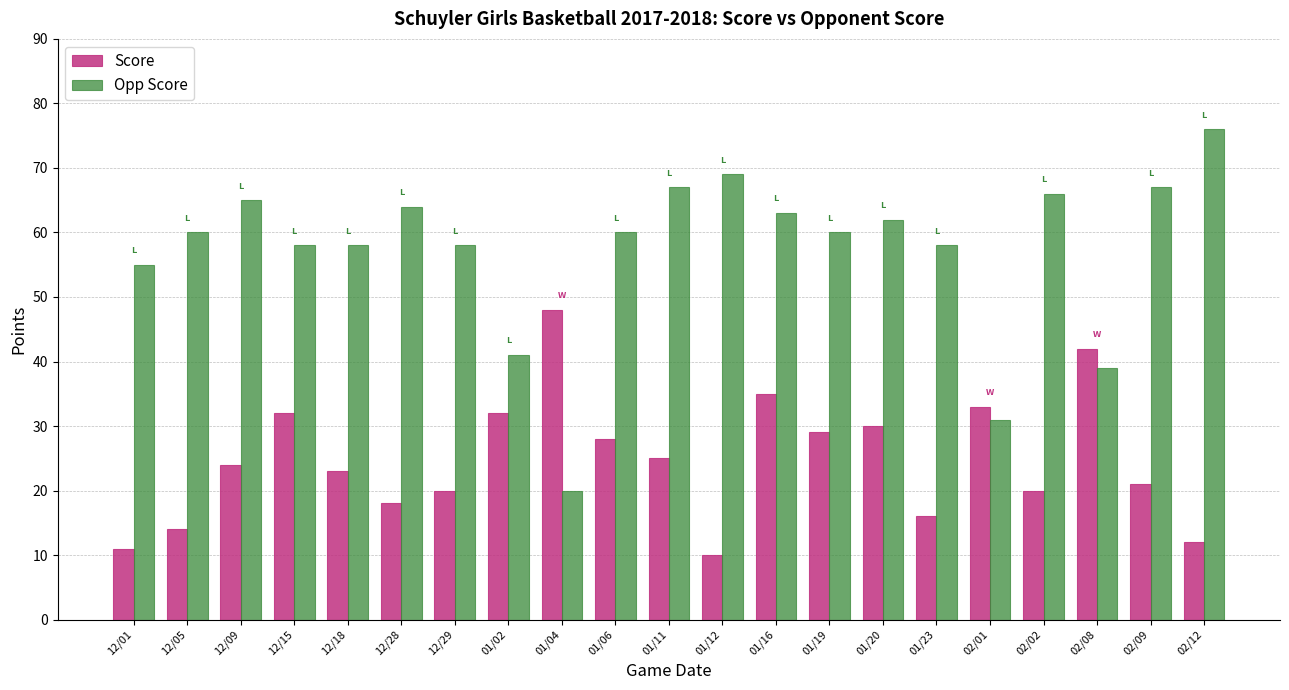

Reading right to left, list all the values displayed in this chart.

Score: 12	21	42	20	33	16	30	29	35	10	25	28	48	32	20	18	23	32	24	14	11
Opp Score: 76	67	39	66	31	58	62	60	63	69	67	60	20	41	58	64	58	58	65	60	55